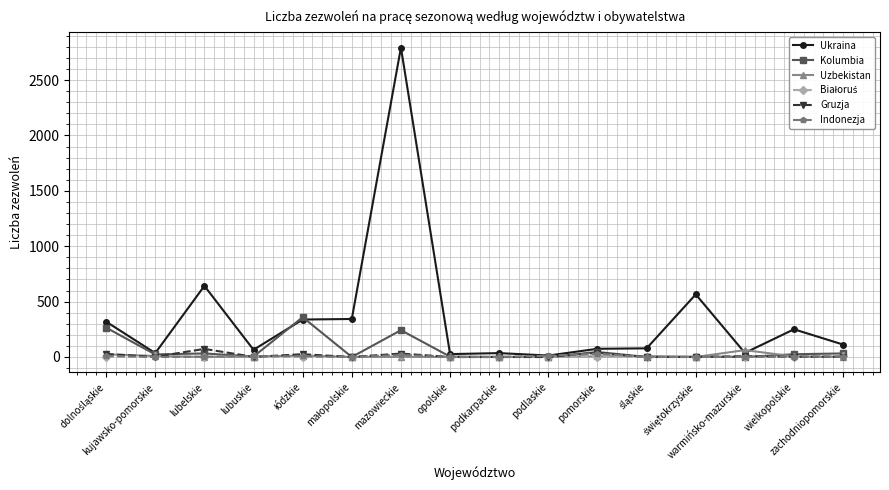

Is this an area chart (filled region under the line)?

No